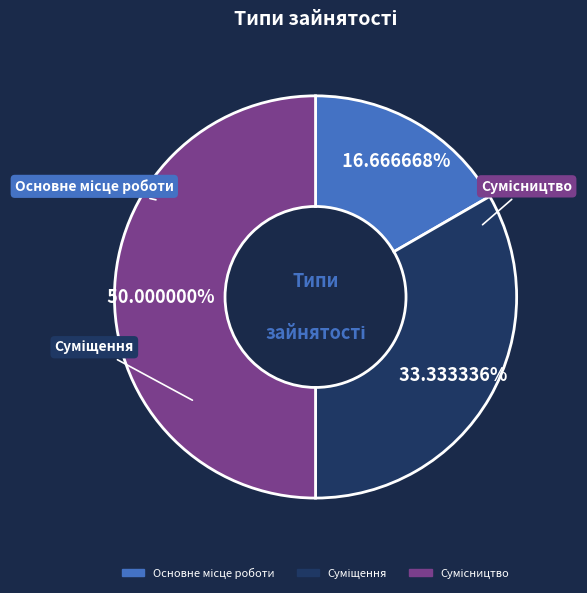

What is the smallest slice in the pie chart?

Основне місце роботи